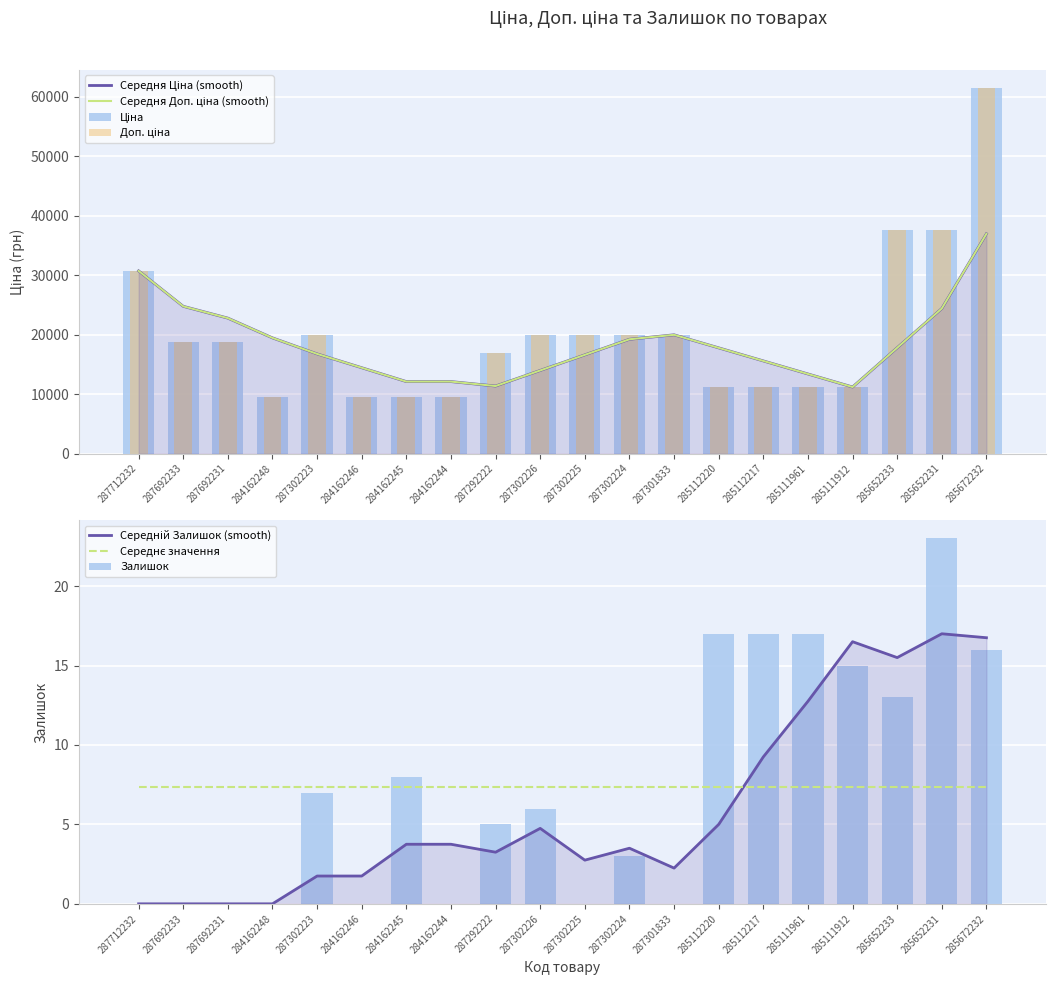

Rank the categories by Залишок value from lowest to highest.

287712232, 287692233, 287692231, 284162248, 284162246, 284162244, 287302225, 287301833, 287302224, 287292222, 287302226, 287302223, 284162245, 285652233, 285111912, 285672232, 285112220, 285112217, 285111961, 285652231